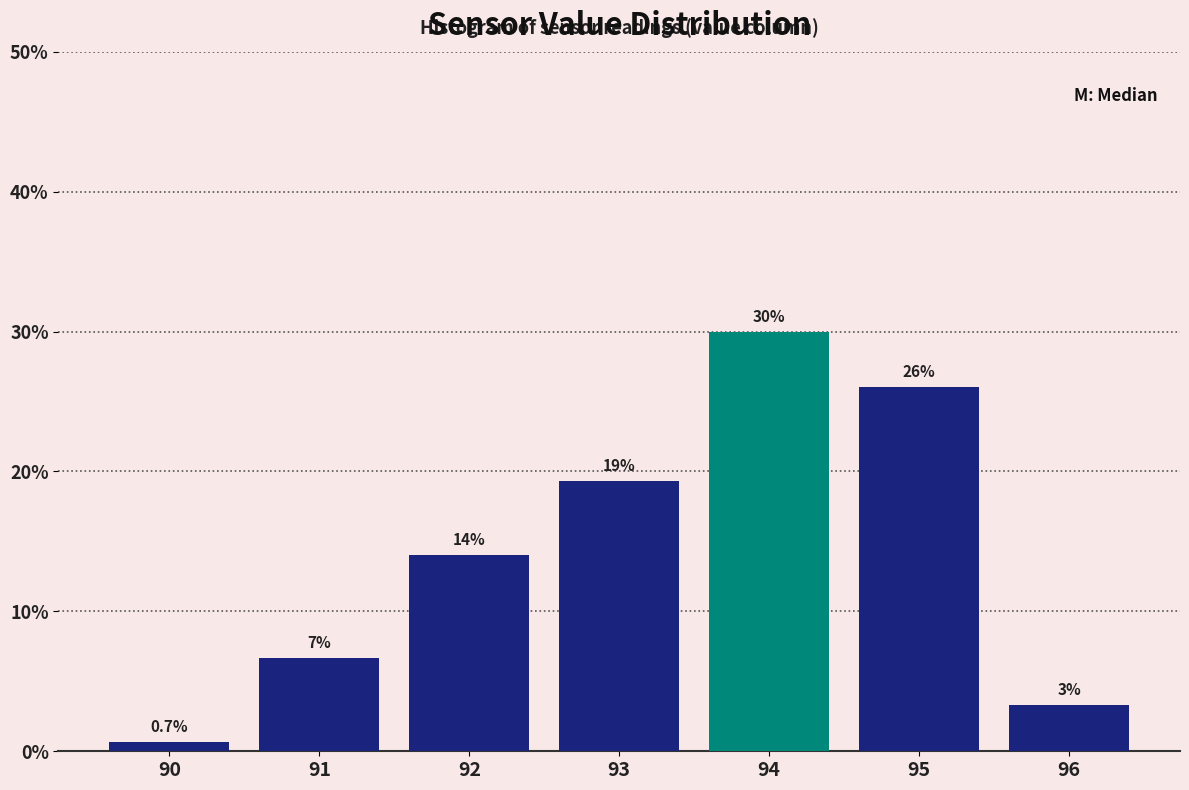

Approximately how many times larger is the value at 94 compared to 95?

1.2